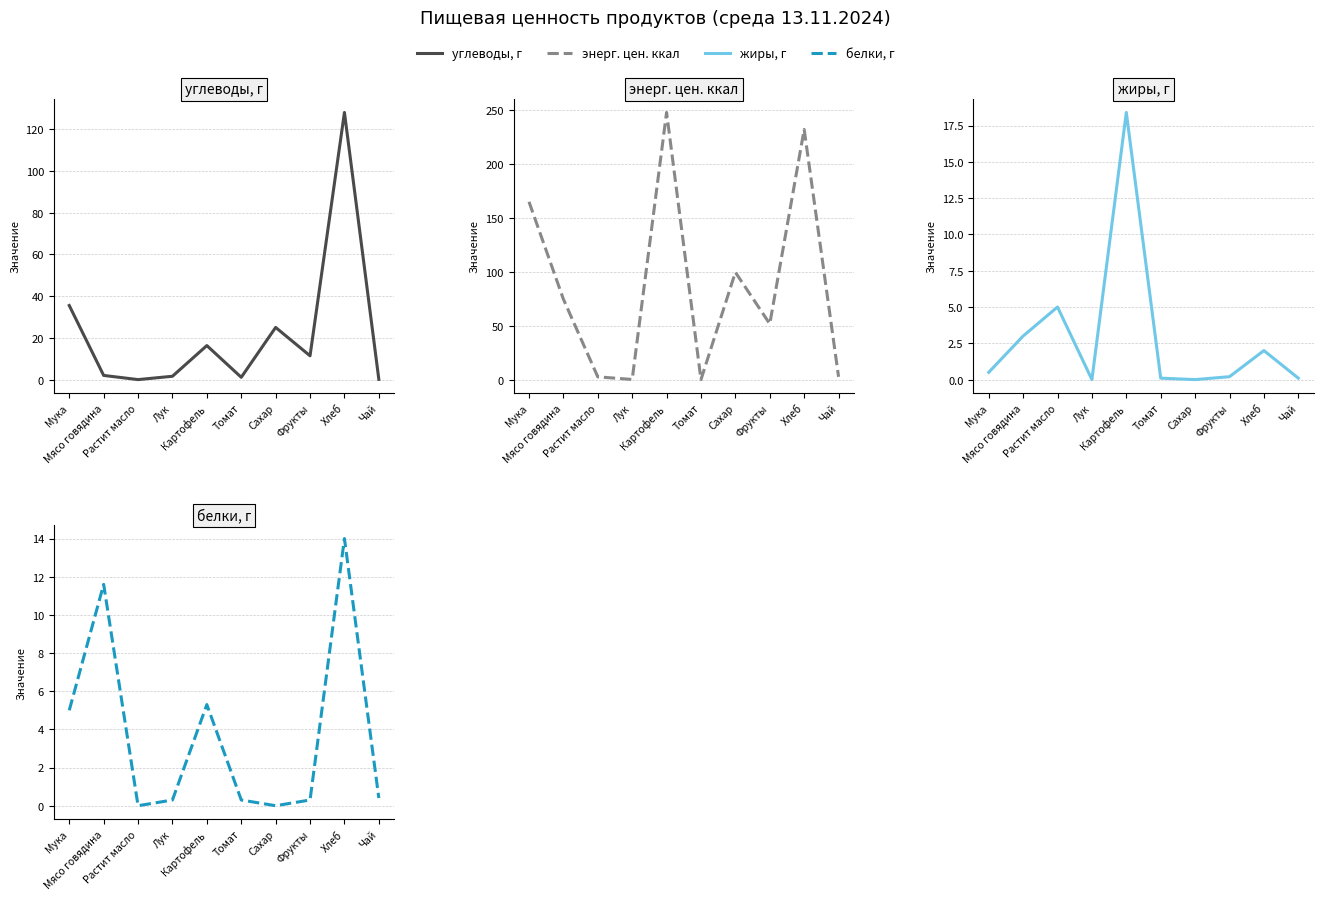

What is the average value of the белки, г series?

3.7